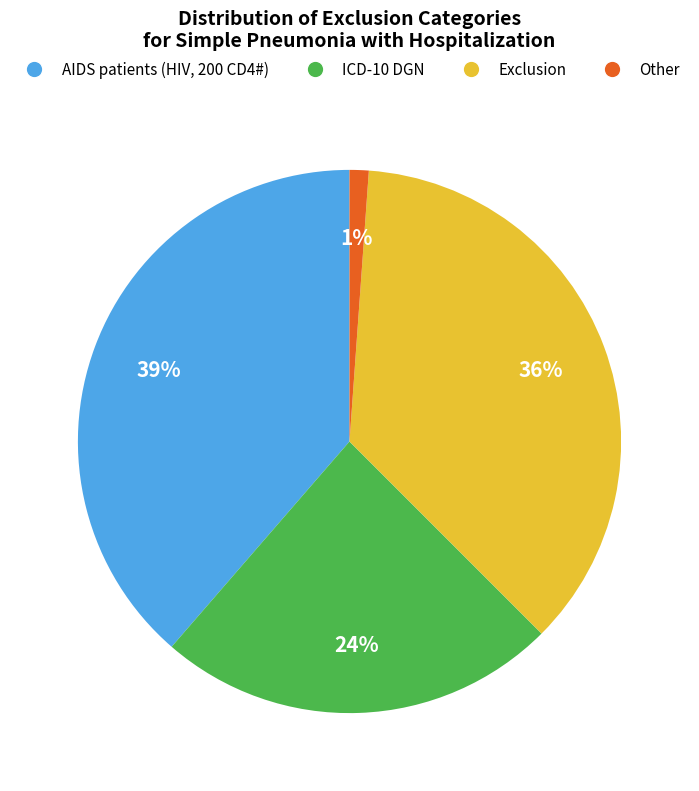

What is the ratio of the value at AIDS patients (HIV, 200 CD4#) to the value at Exclusion?

1.1